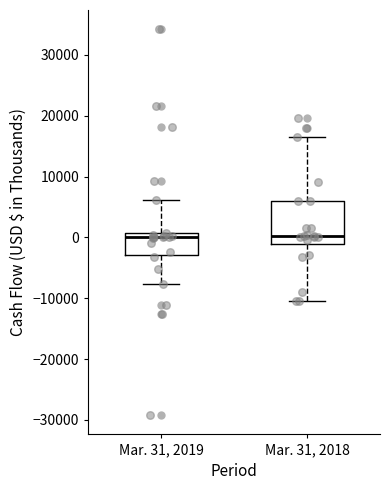

Which box is the tallest, from its lower edge to its upper edge?

Mar. 31, 2018